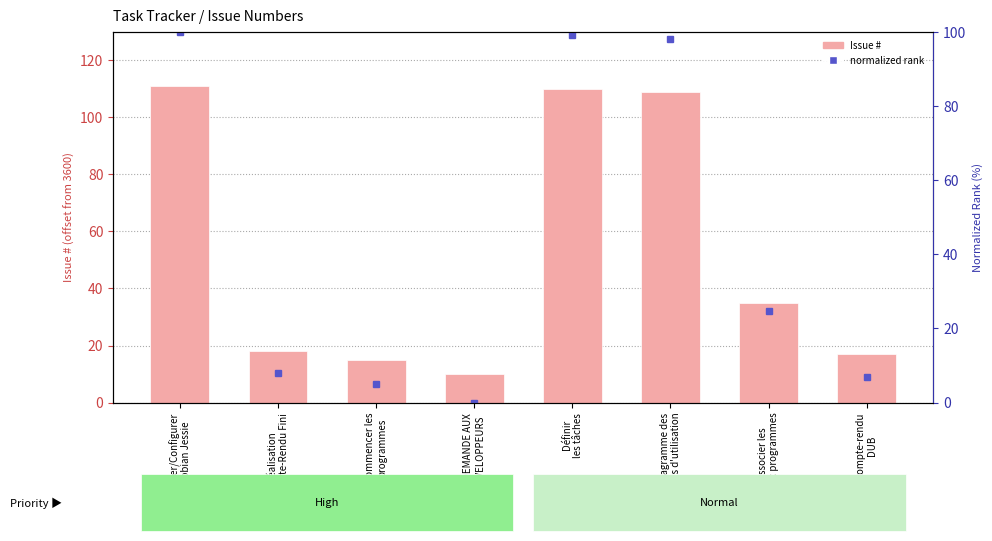

What is the difference between the second highest and second lowest values?

95